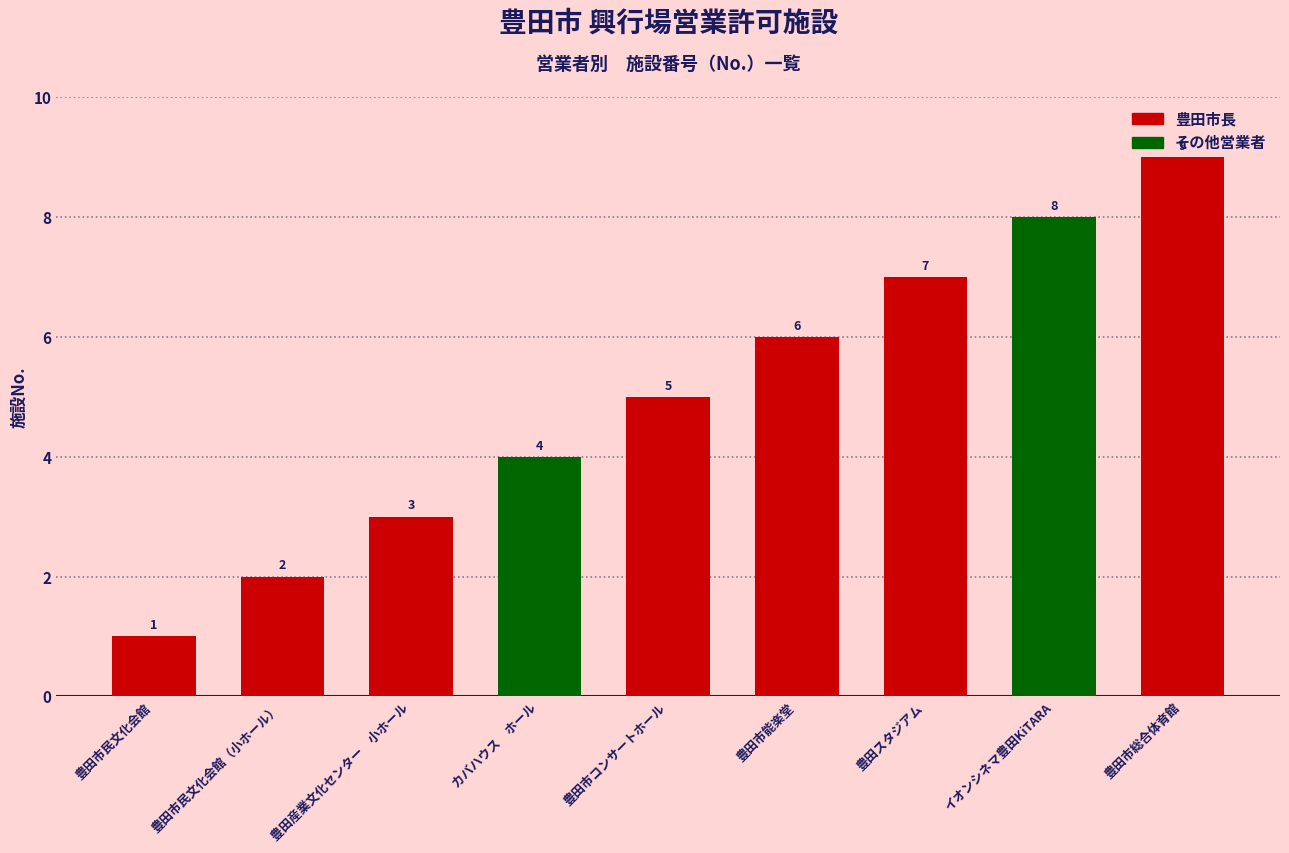

The chart shows a value of 1 at 豊田産業文化センター　小ホール. True or false?

False